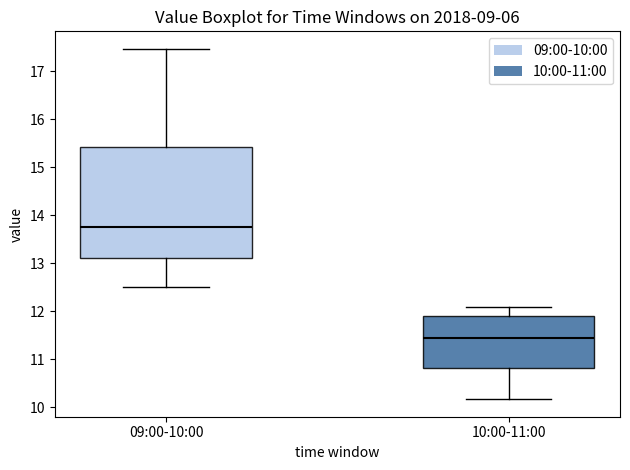

Which box's median line is the highest?

09:00-10:00